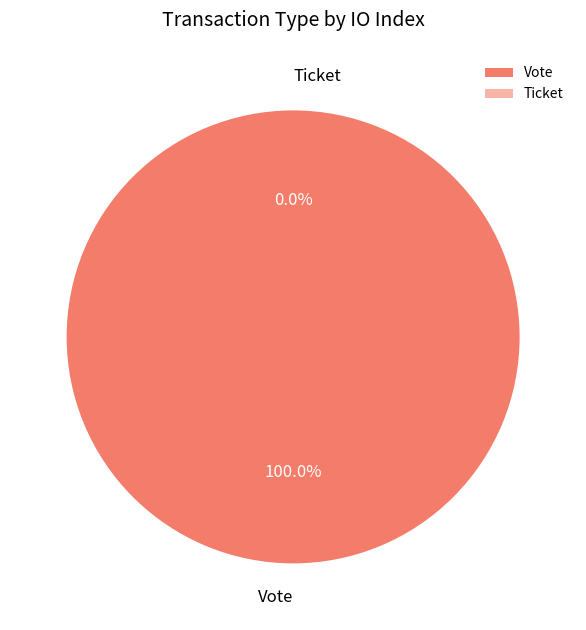

What is the change in value from Vote to Ticket?

-1